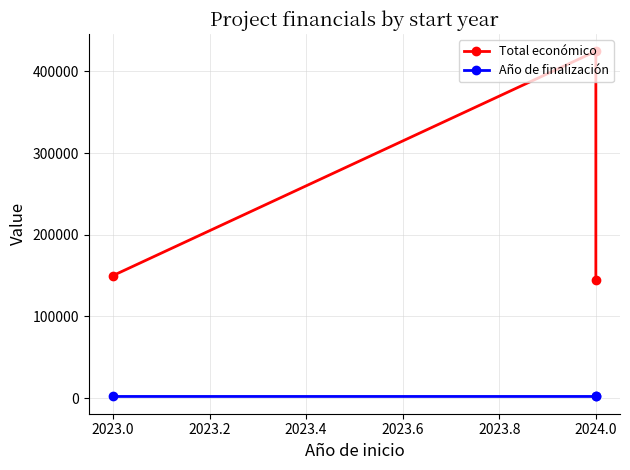

What is the lowest value of the Año de finalización series?

2026